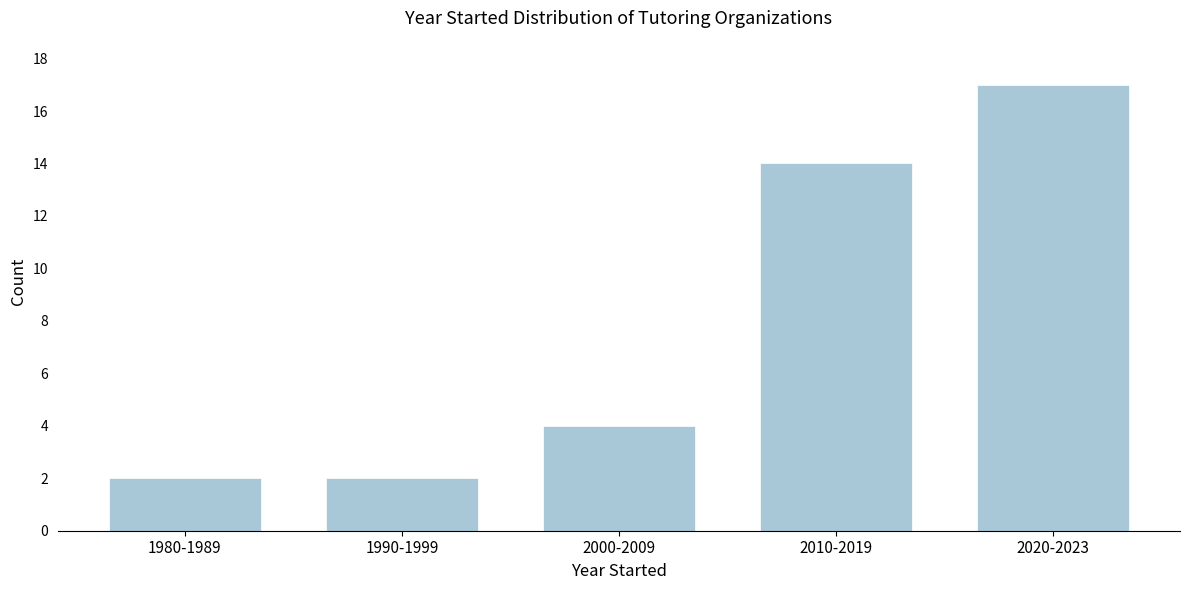

Reading right to left, extract all data points from this chart.

17	14	4	2	2